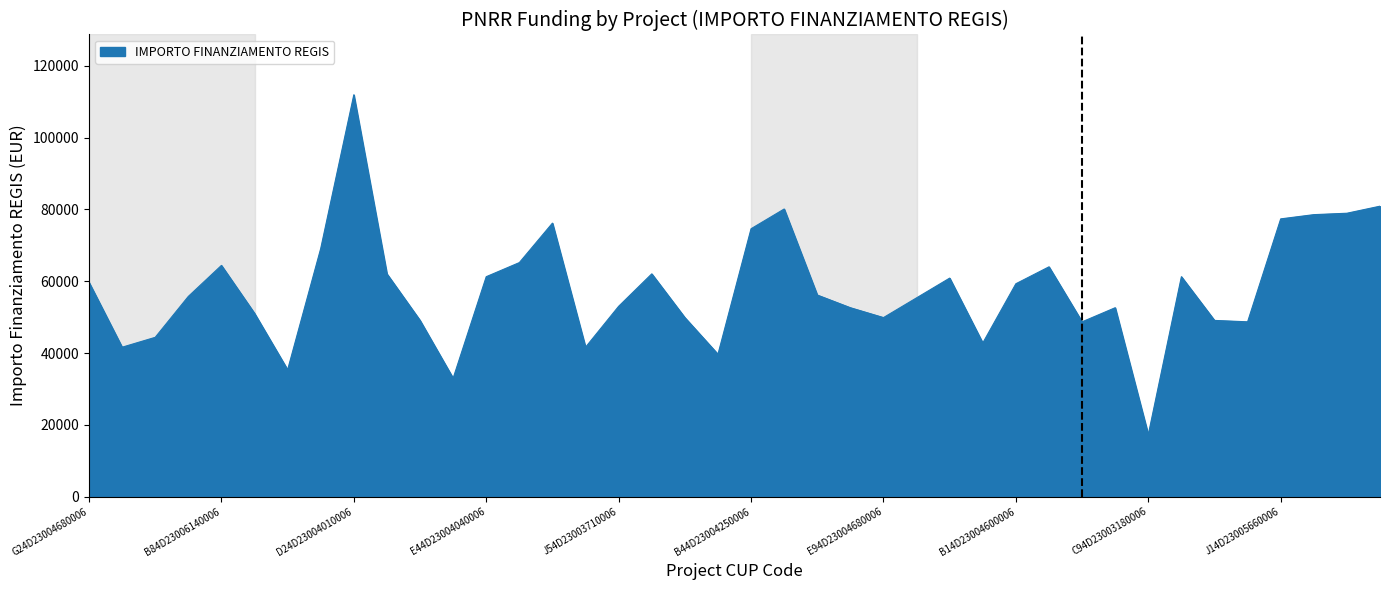

True or false: the data has more than 0 interior local peaks.

True